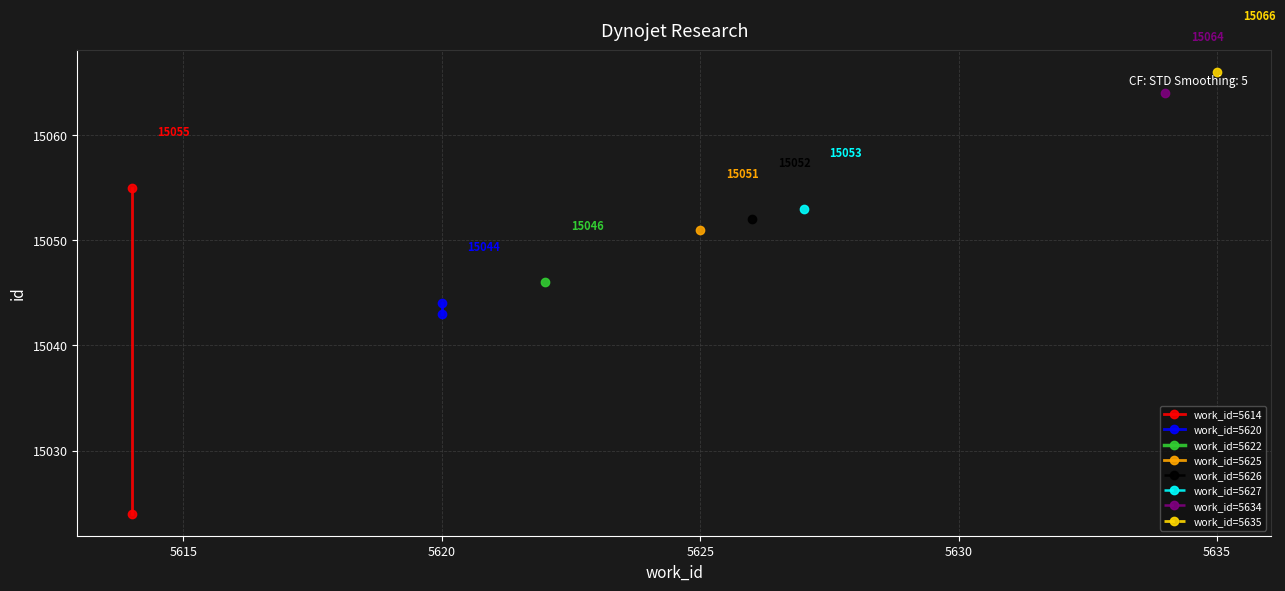

What is the value of the work_id=5620 point at the 1st from the left?

15043